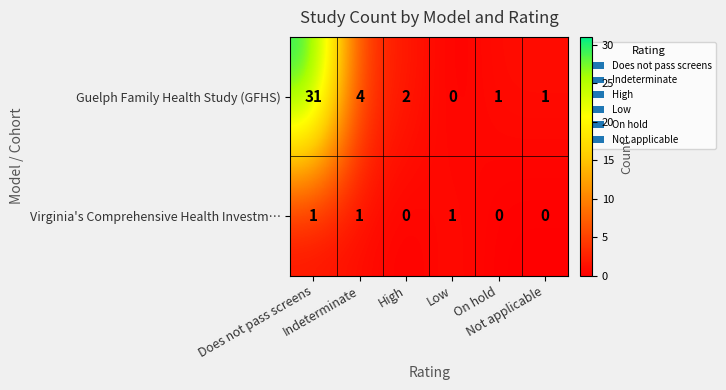

What is the sum of all Guelph Family Health Study (GFHS) values?

39